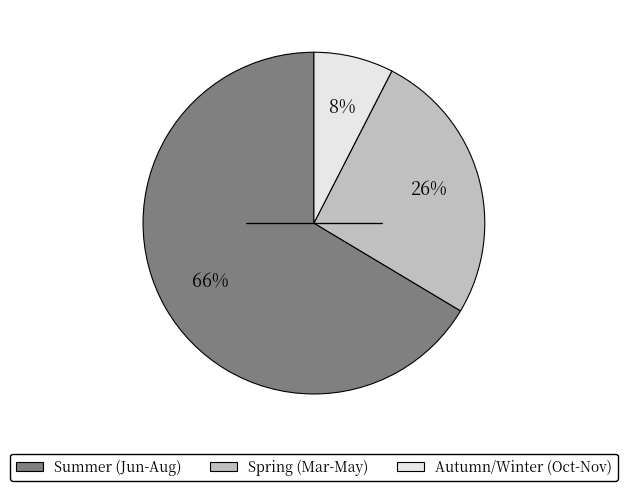

Does any single category account for the majority?

Yes